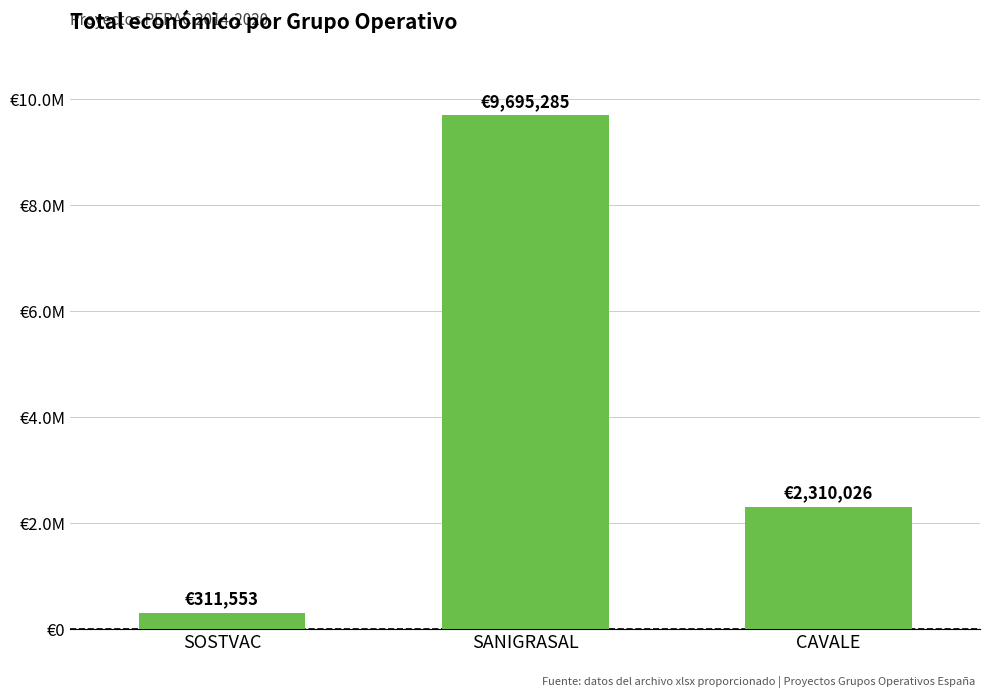

What is the sum of all values?

12316864